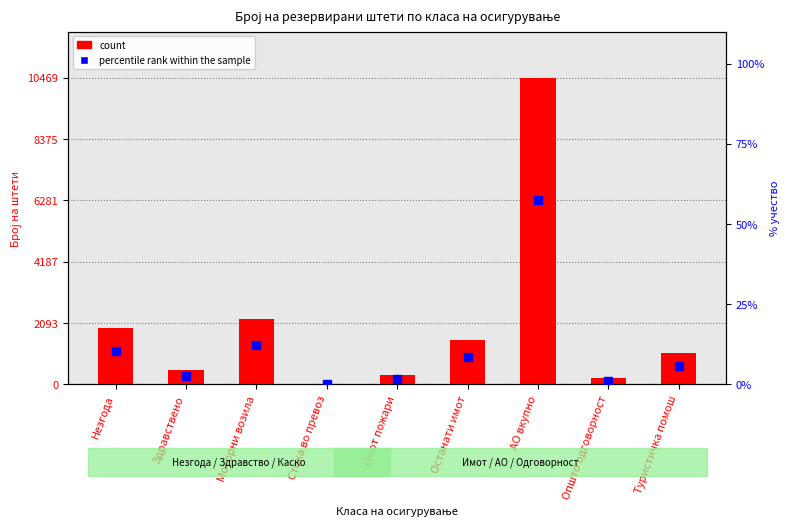

At which category is the sum across all series the highest?

АО вкупно